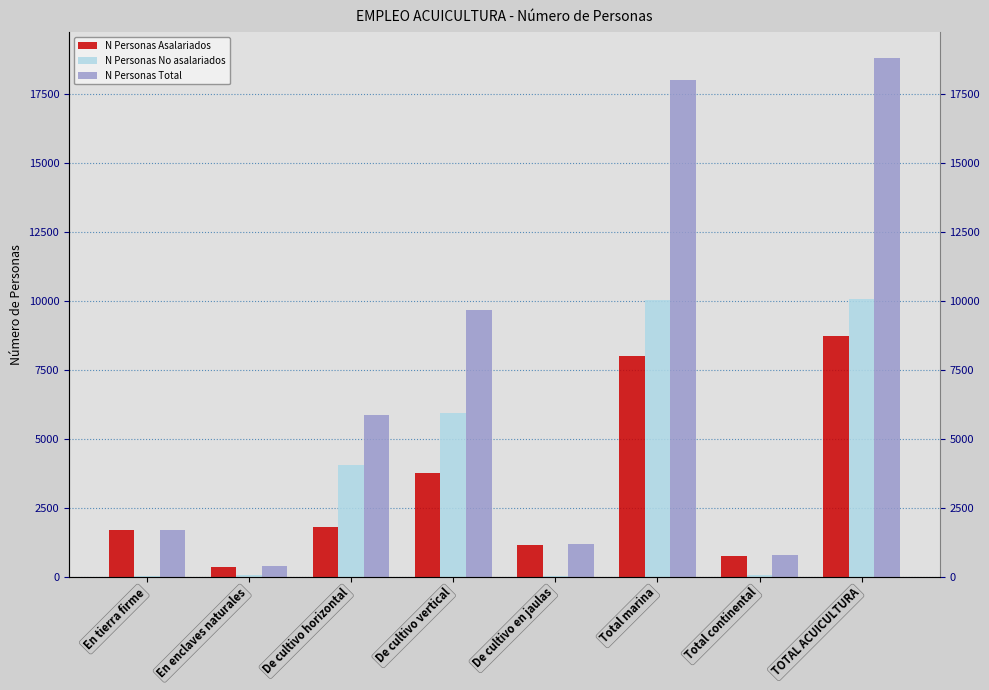

Reading right to left, transcribe all the data shown in this chart.

N Personas Asalariados: TOTAL ACUICULTURA=8720.5	Total continental=736.7	Total marina=7983.7	De cultivo en jaulas=1160.0	De cultivo vertical=3745.1	De cultivo horizontal=1803.7	En enclaves naturales=336.7	En tierra firme=1675.0
N Personas No asalariados: TOTAL ACUICULTURA=10084.4	Total continental=57.1	Total marina=10027.3	De cultivo en jaulas=12.0	De cultivo vertical=5923.5	De cultivo horizontal=4045.7	En enclaves naturales=68.2	En tierra firme=35.1
N Personas Total: TOTAL ACUICULTURA=18804.9	Total continental=793.8	Total marina=18011.1	De cultivo en jaulas=1172.0	De cultivo vertical=9668.6	De cultivo horizontal=5849.4	En enclaves naturales=404.8	En tierra firme=1710.1